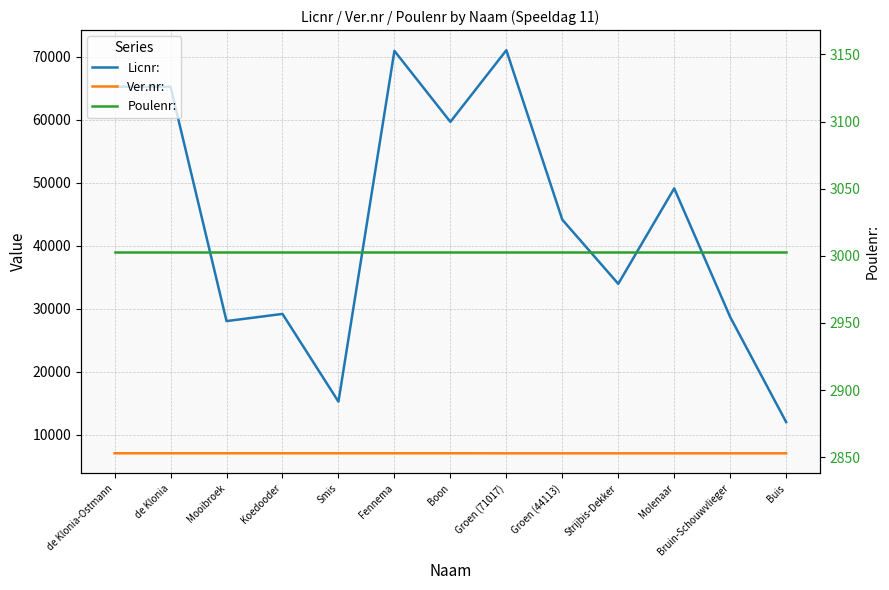

Is it true that Licnr: equals 65222 at de Klonia?

True